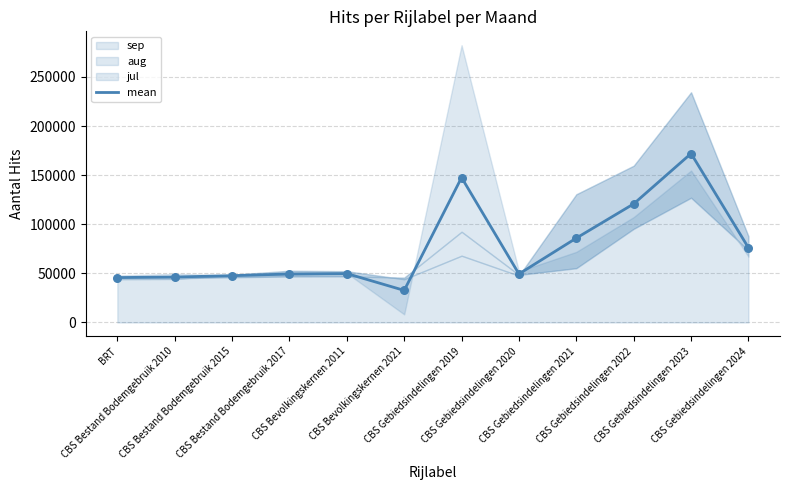

Between CBS Gebiedsindelingen 2022 and CBS Gebiedsindelingen 2021, which is larger?

CBS Gebiedsindelingen 2022